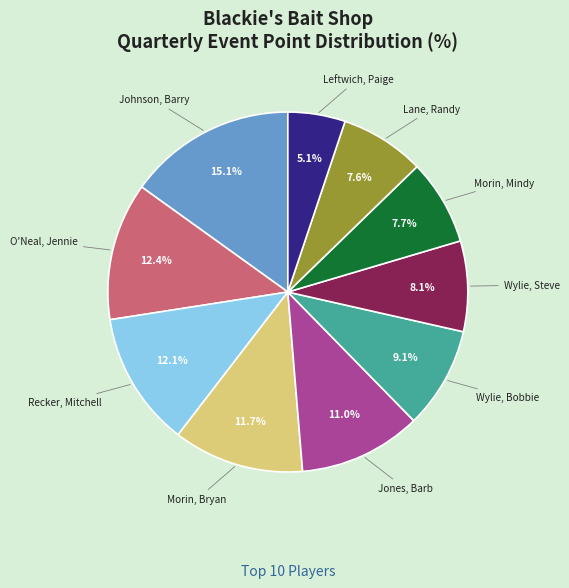

To the nearest percent, what is the combined percentage of Recker, Mitchell and Lane, Randy?

20%